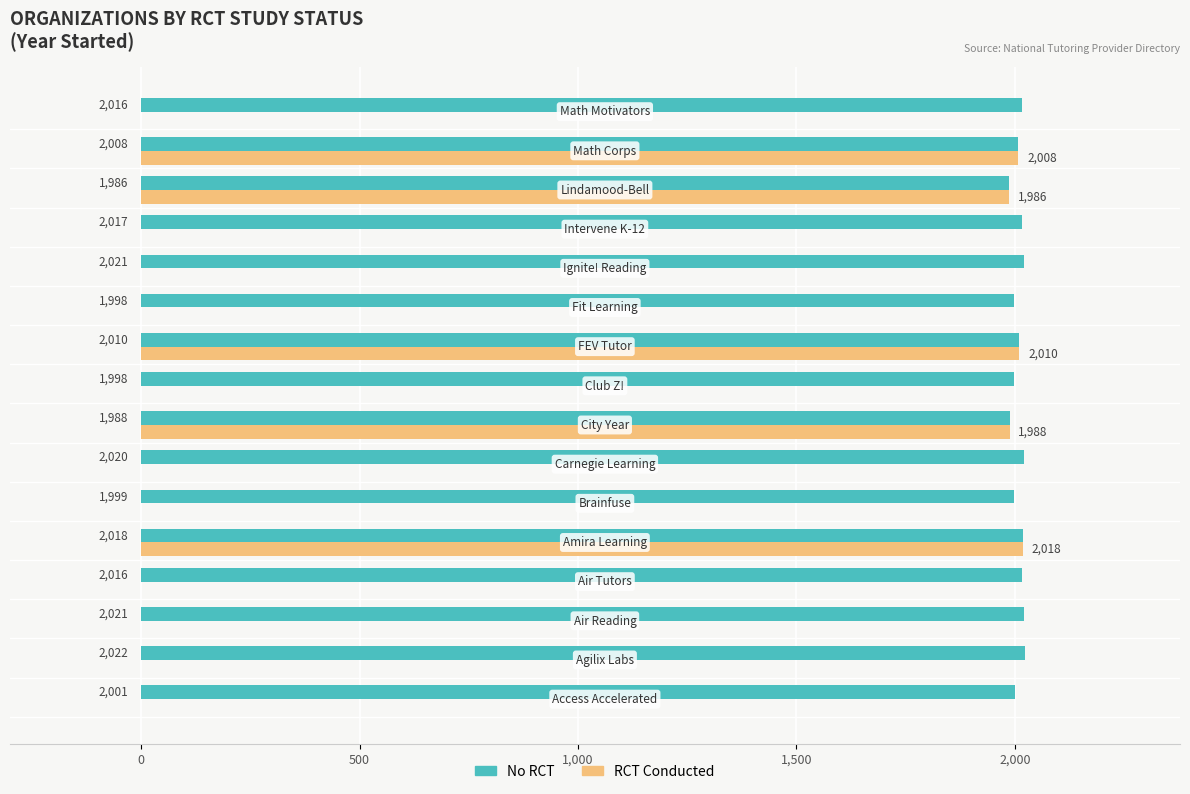

What is the maximum value shown in the chart?

2022